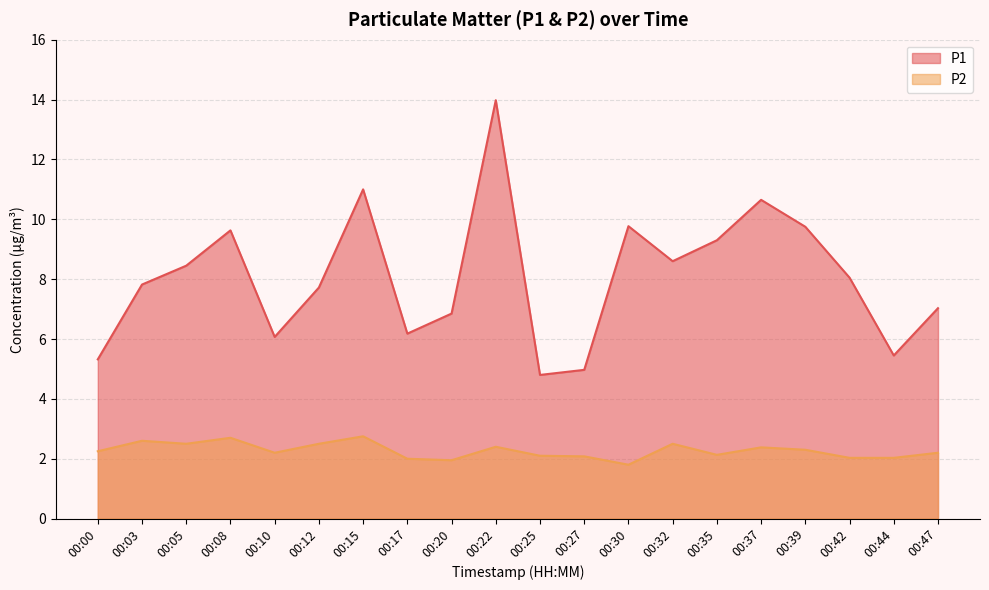

What is the sum of all P2 values?

45.4